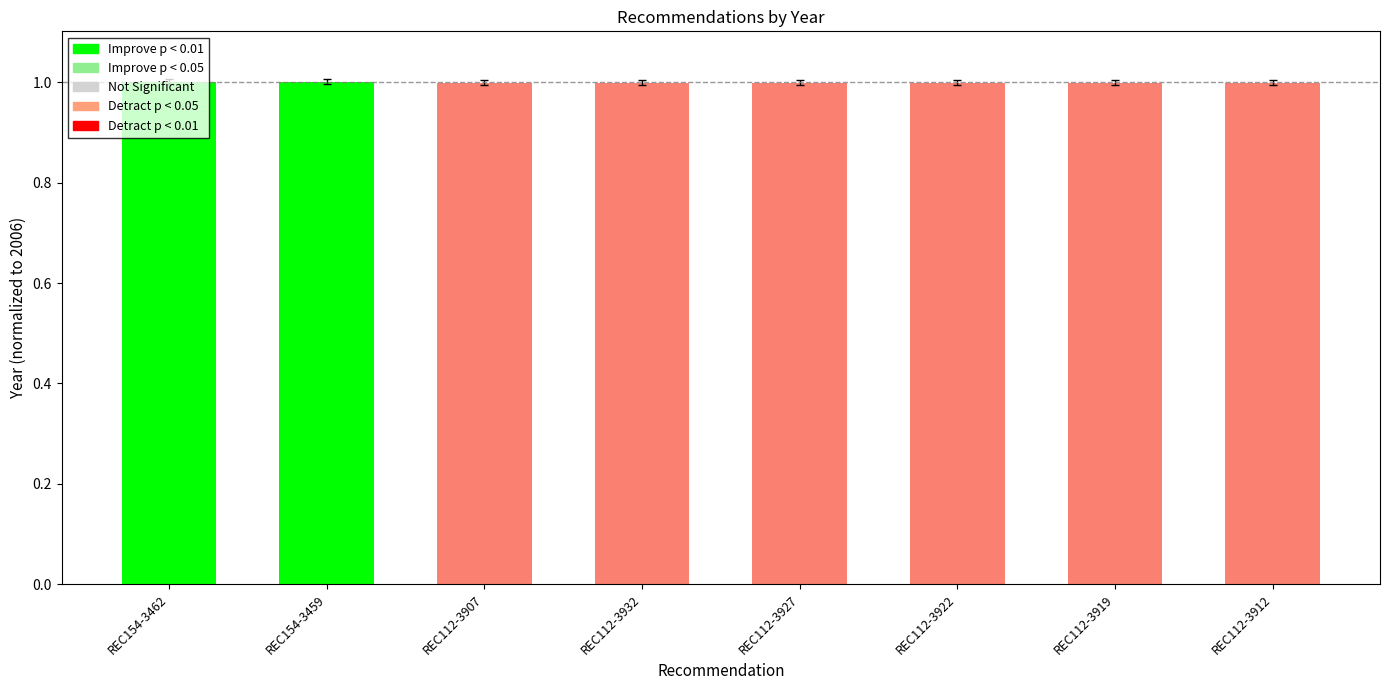

What is the sum of all values?

8.0